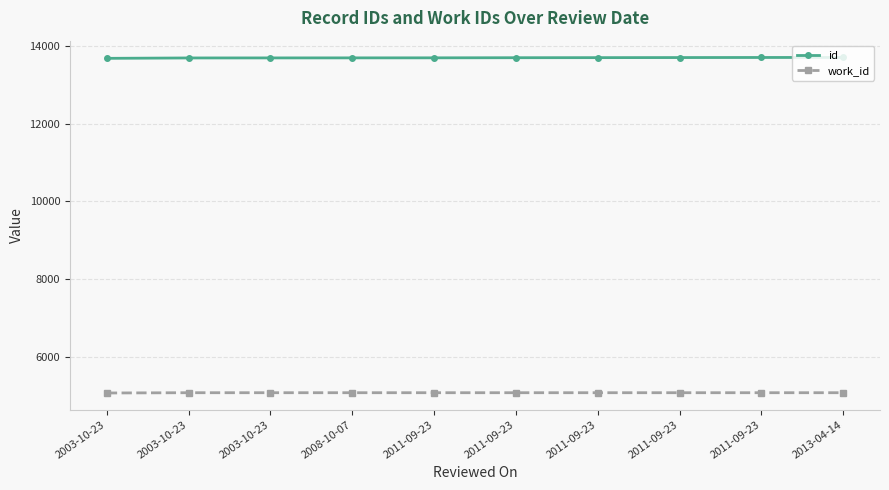

Is the value of id at 2003-10-23 greater than the value of work_id at 2003-10-23?

Yes